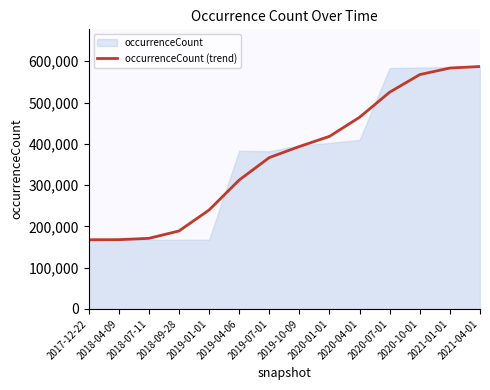

Approximately how many times larger is the value at 2017-12-22 compared to 2019-07-01?

0.5